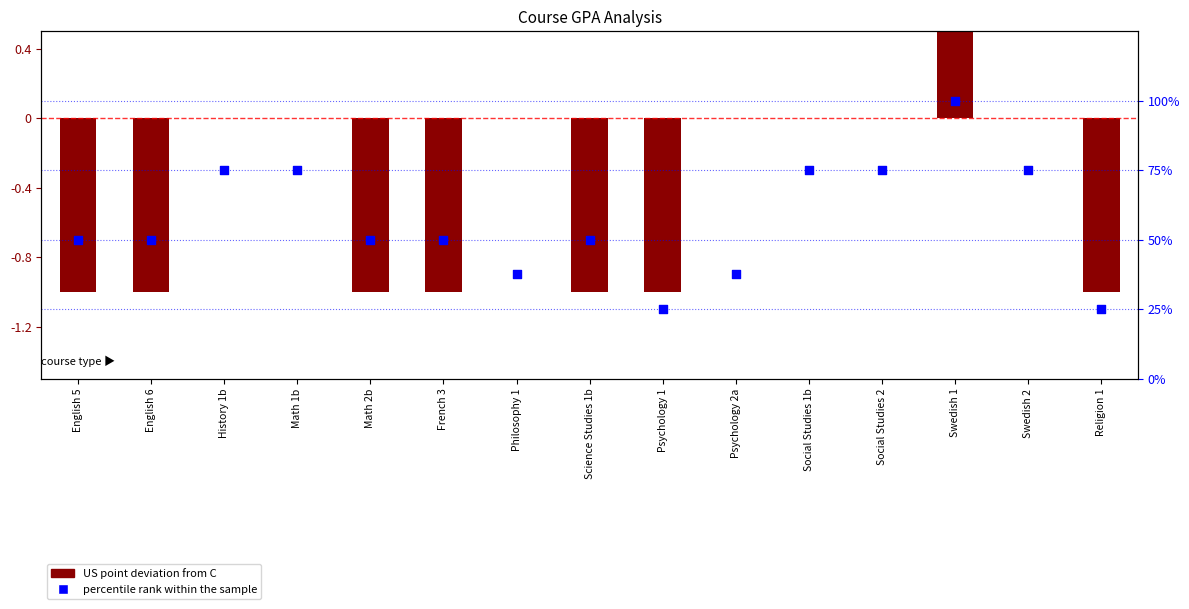

Which series reaches the maximum Y coordinate?

percentile rank within the sample